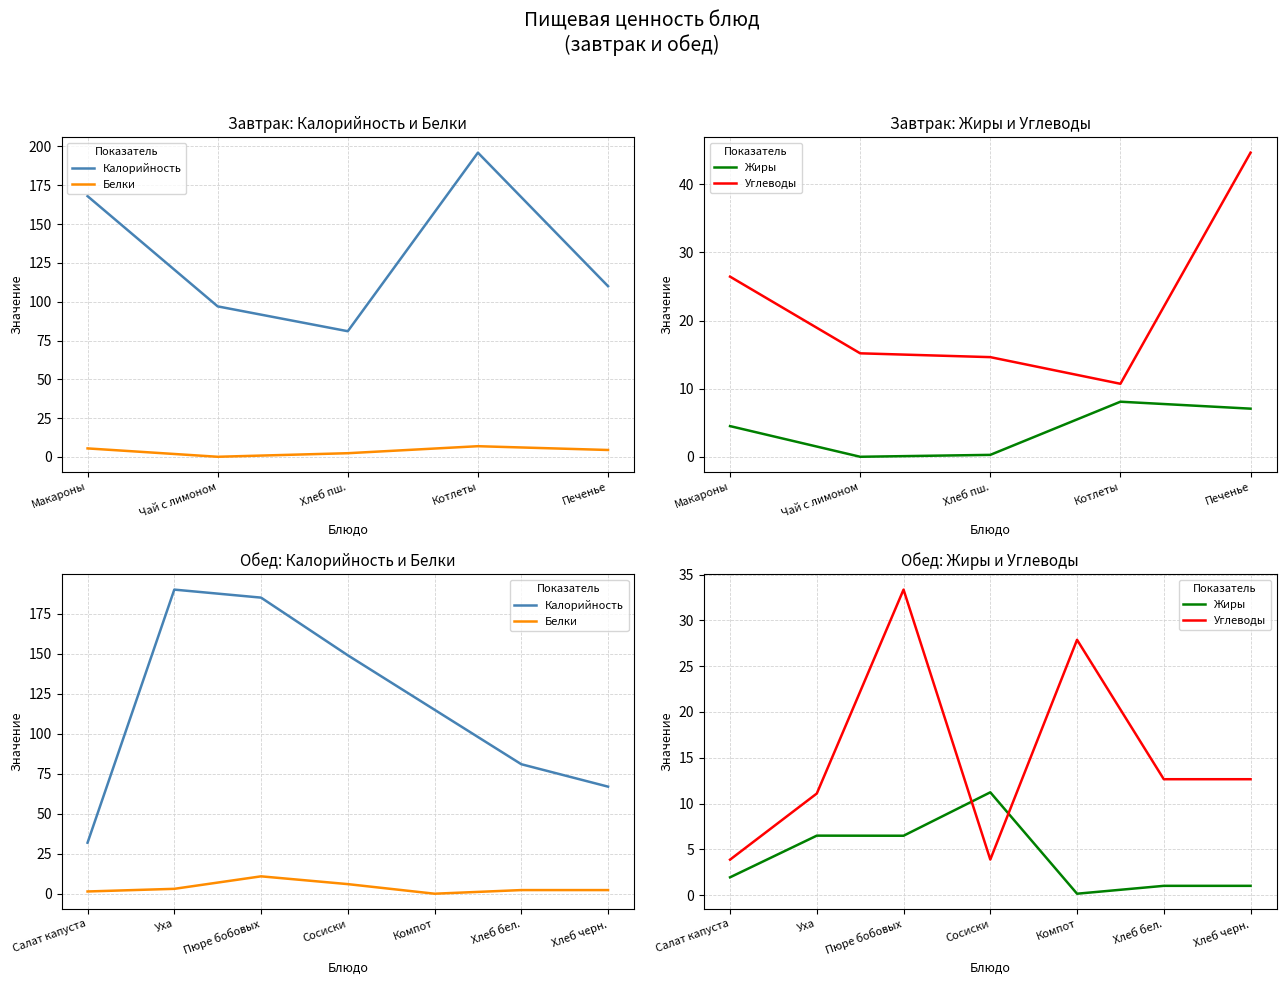

At which label does Жиры first exceed 1?

Салат капуста